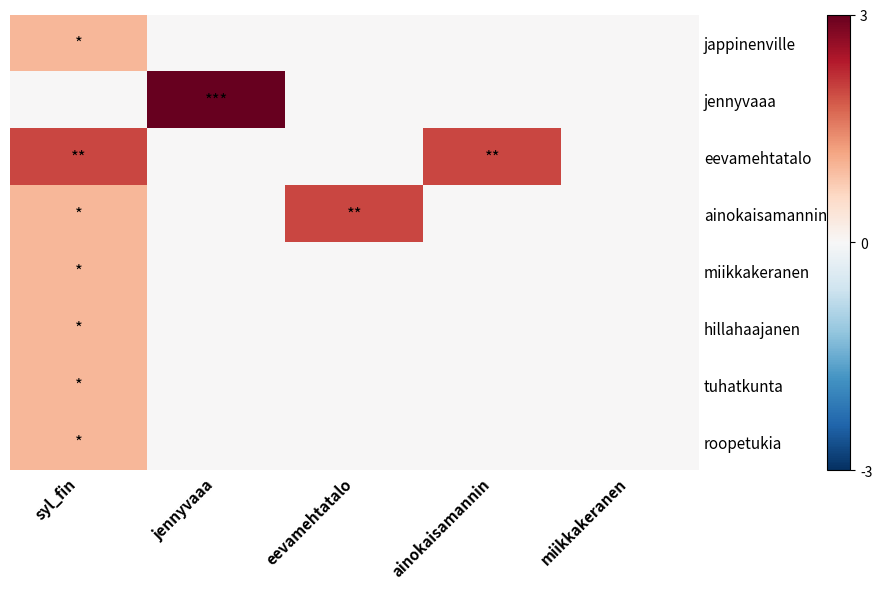

What is the total value across all series at ainokaisamannin?

2